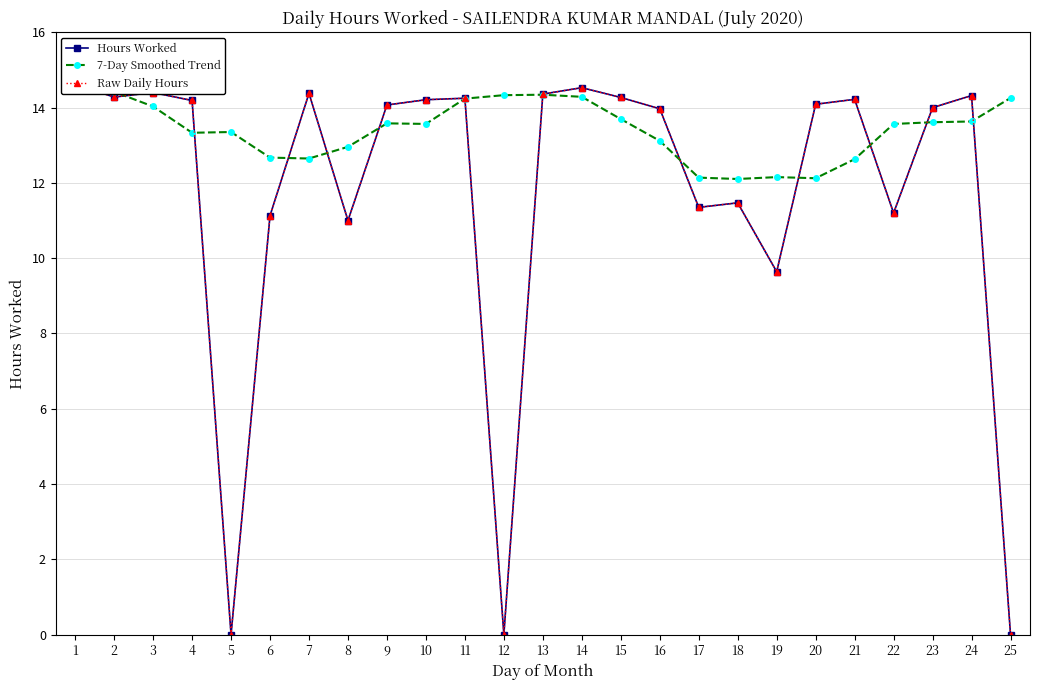

Is it true that 7-Day Smoothed Trend equals 13.4 at 5?

True